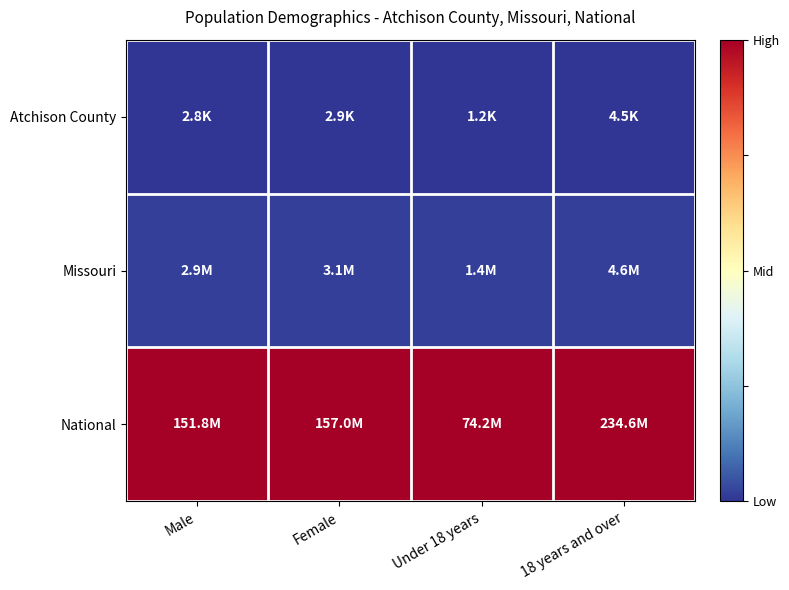

At how many categories does at least one series exceed 0?

4